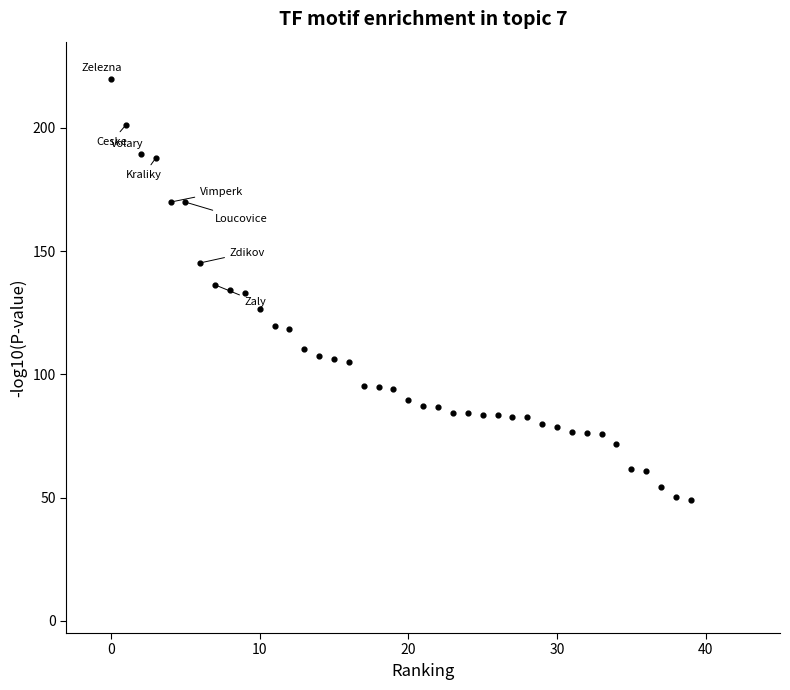

What is the range of Y values (max minus min)?

171.0